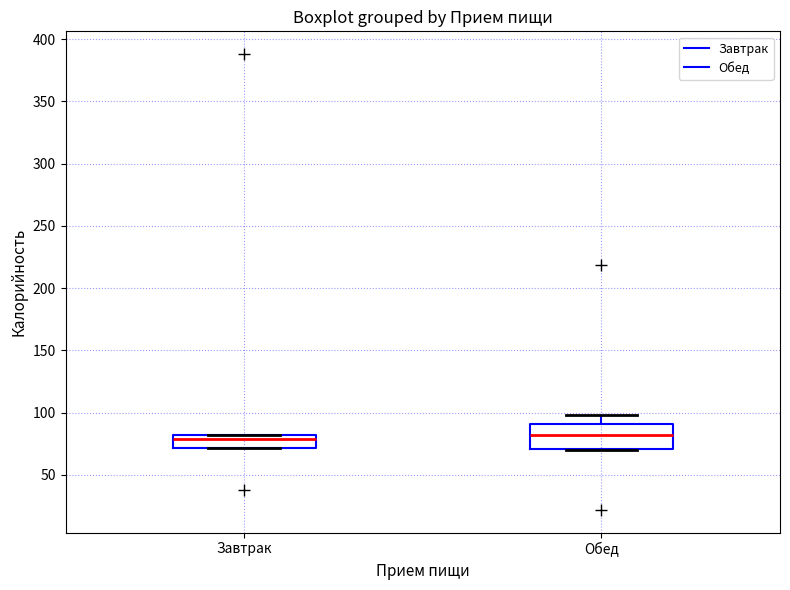

Reading left to right, transcribe this box plot: for each box, give where its median line is, the range the box spans, and where its two whiskers end, as read against the y-axis. The values are not printed on the chart, so give them approximately, as read against the axis.

Завтрак: median 80 (just below the box's upper edge), box 70 to 80, whiskers 70 to 80
Обед: median 80, box 70 to 90, whiskers 70 to 100